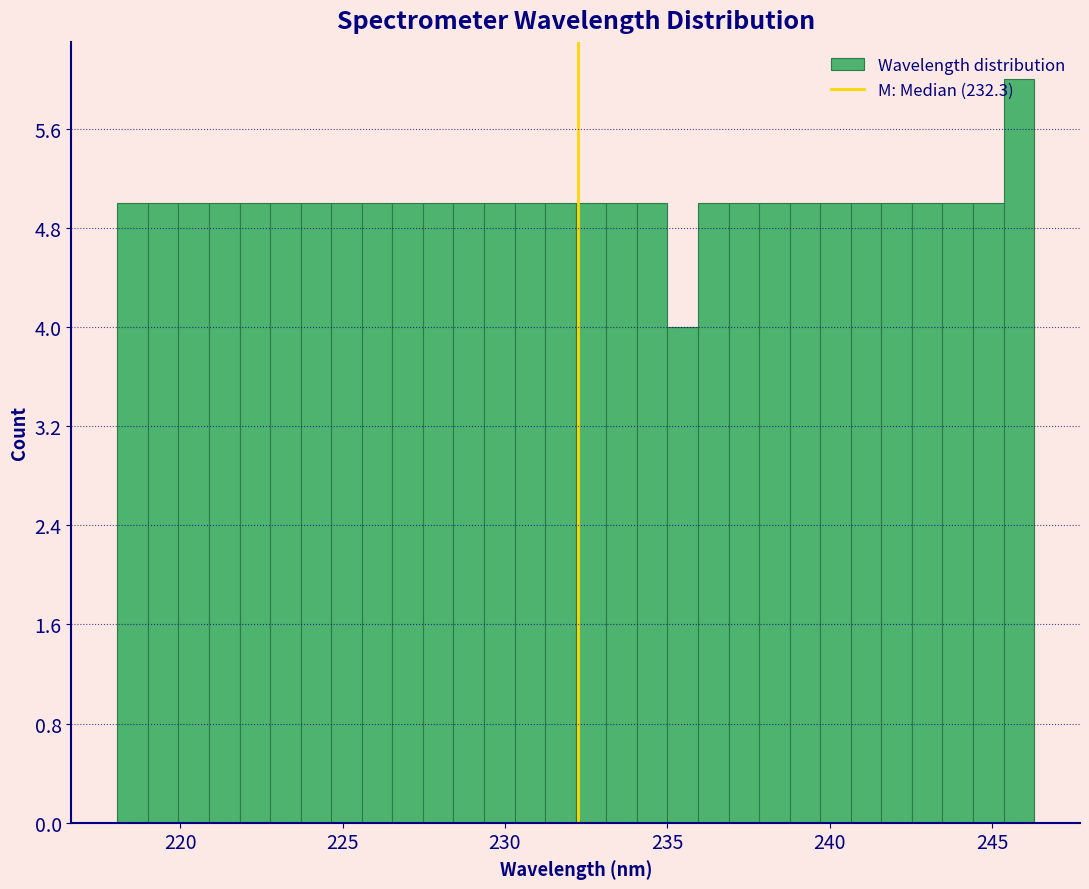

Read against the x-axis, roughly where is the centre of the tallest bar?

246.0